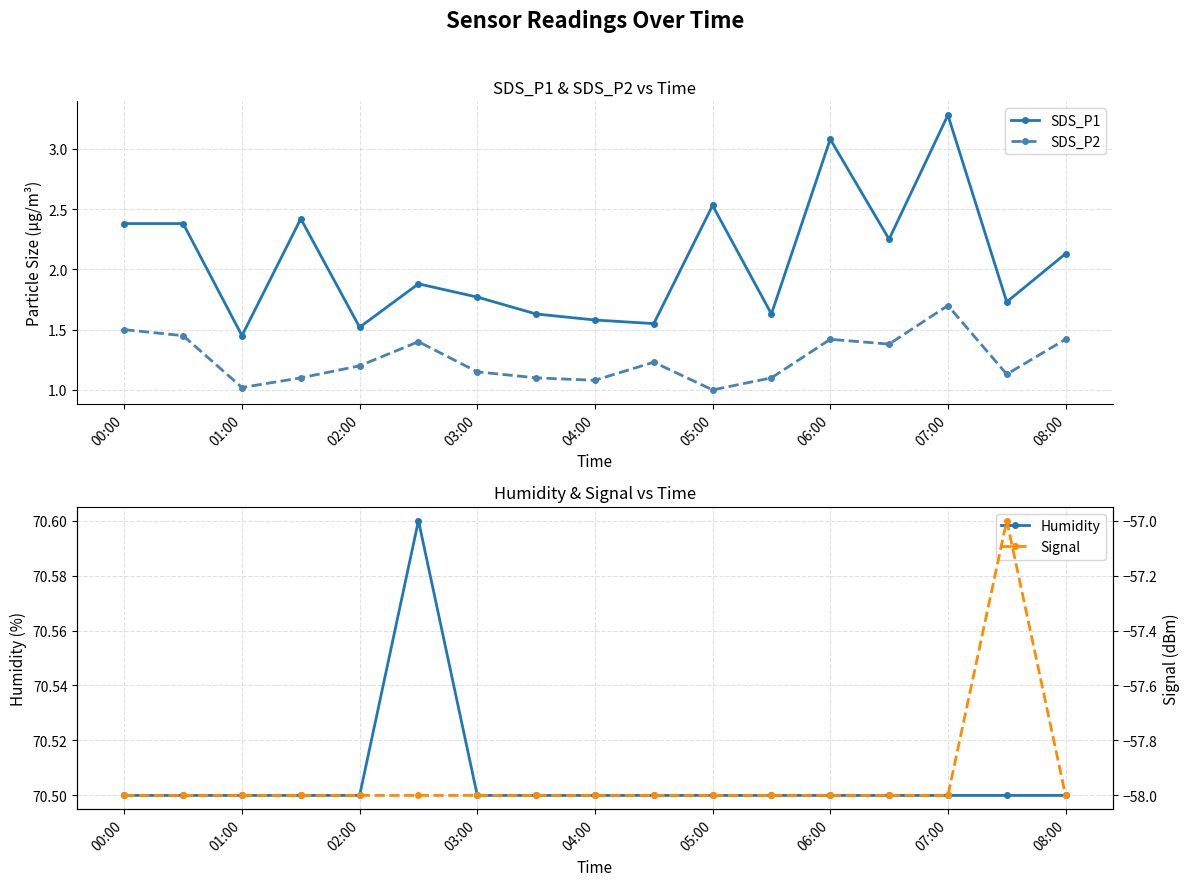

In SDS_P2, how many points are lower than both neighbors (excluding endpoints)?

5